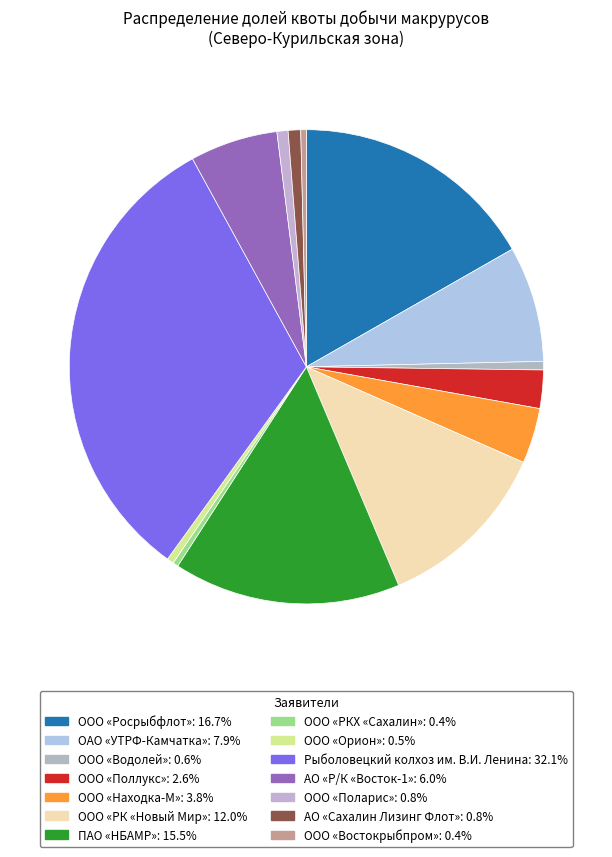

Count the number of slices in the pie.

14